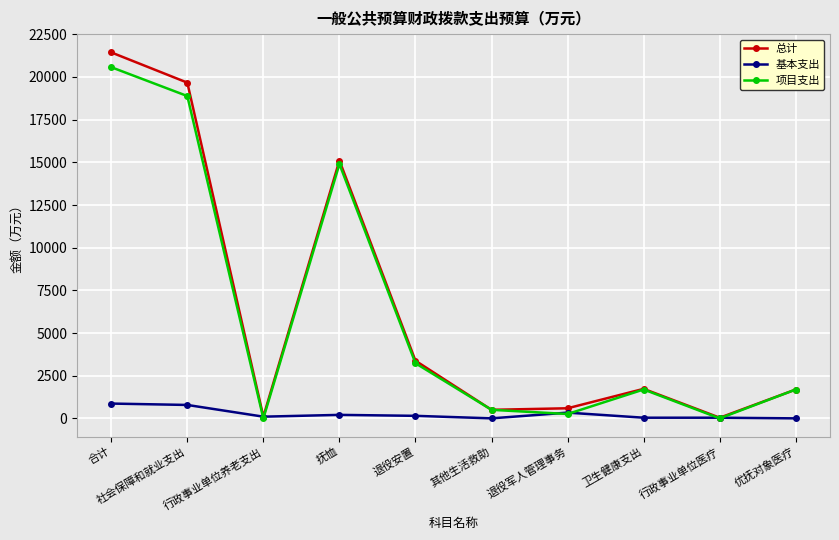

At which category is the sum across all series the highest?

合计